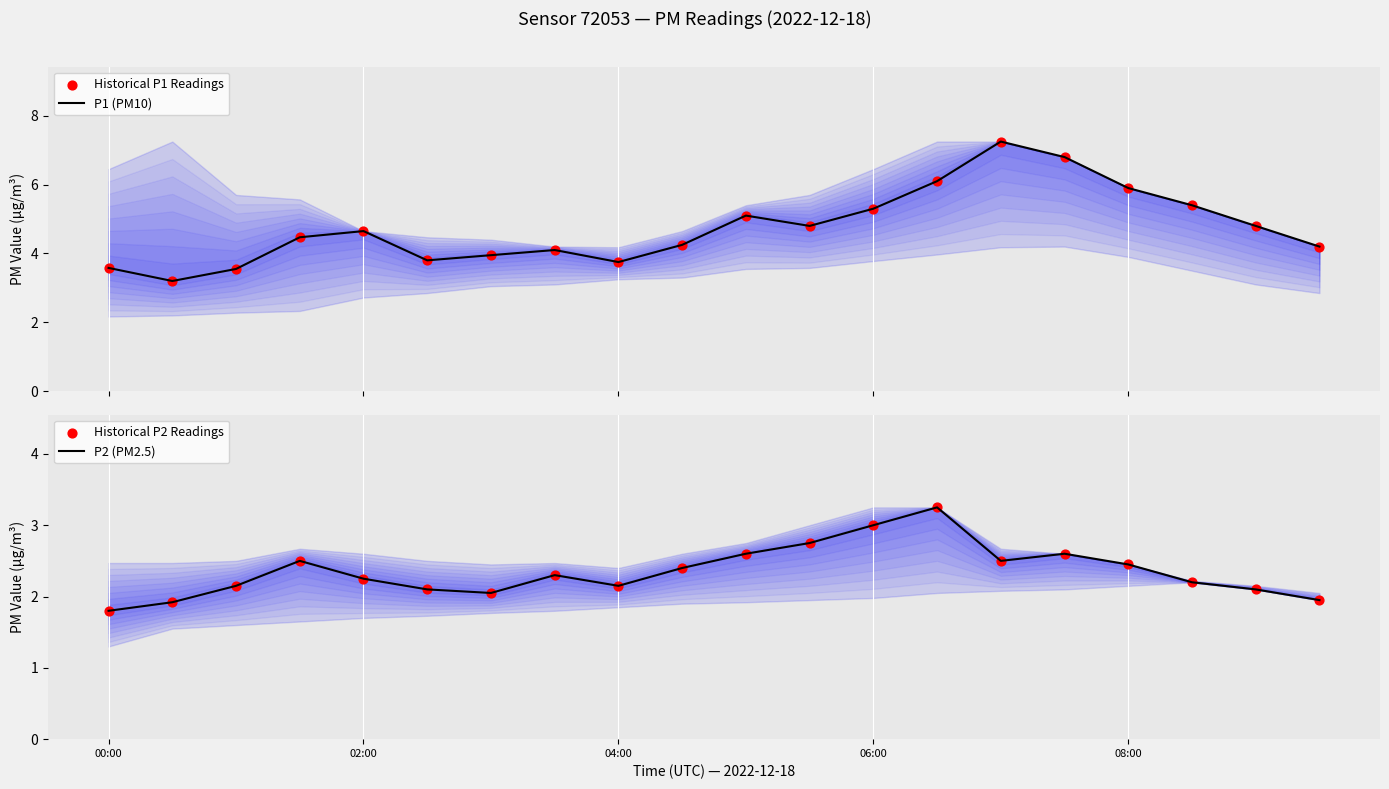

At which category is the sum across all series the highest?

14